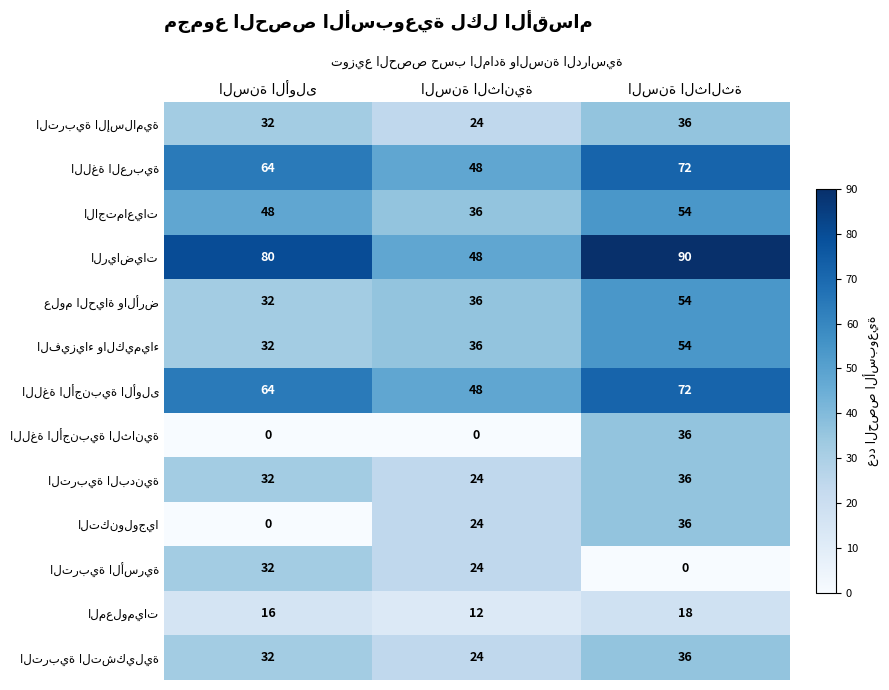

At how many categories does at least one series exceed 23?

3